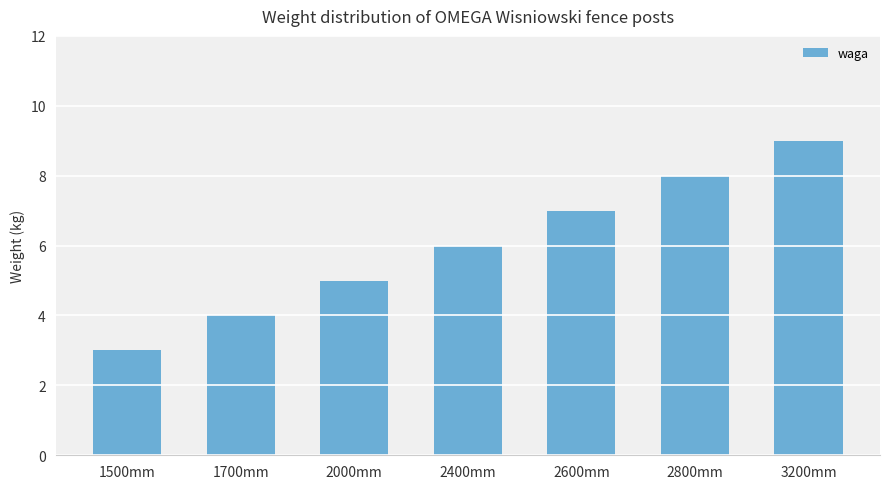

What is the difference between the maximum and minimum values?

6